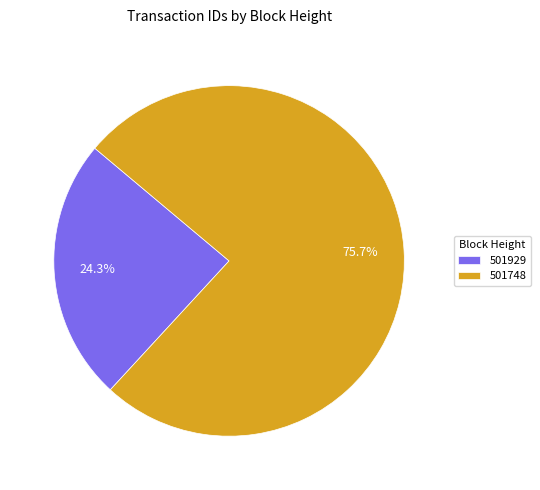

Combined, what portion of the pie is 501748 and 501929?

100.0%